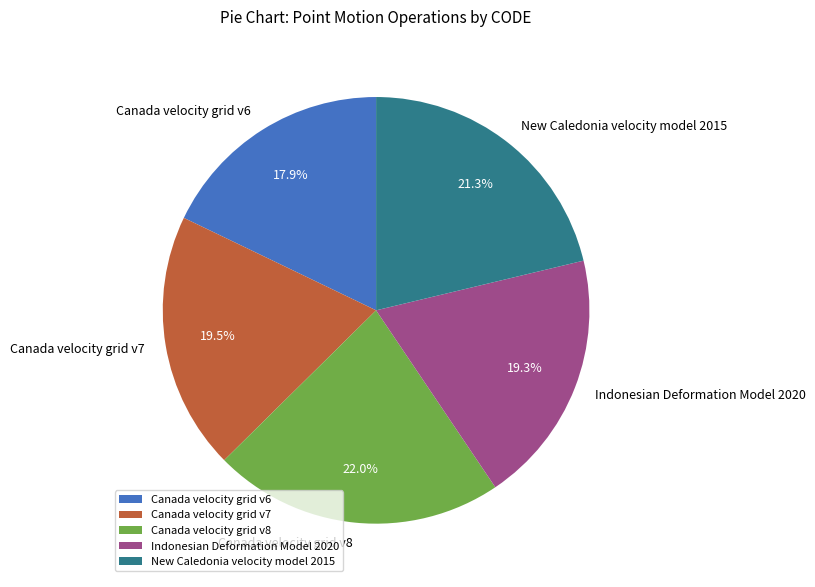

Is there any slice that represents more than half of the pie?

No